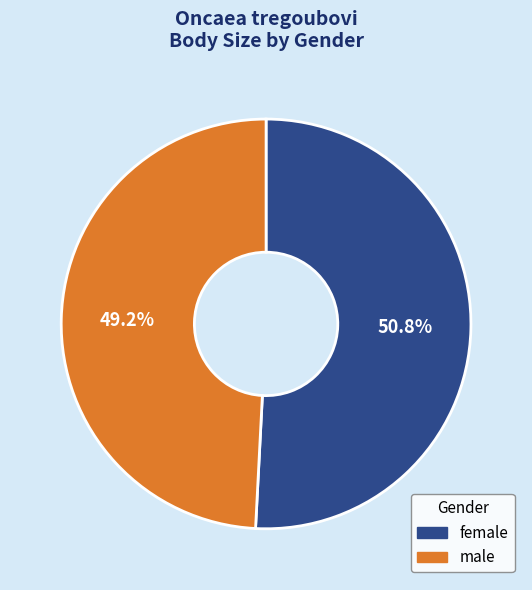

The female slice represents 63% of the pie. True or false?

False